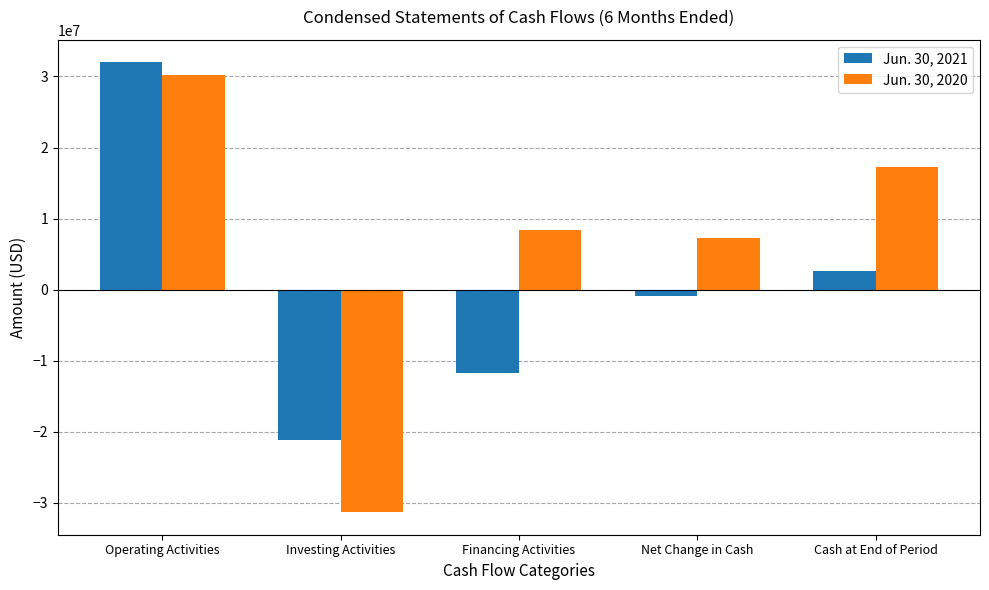

What is the highest value of the Jun. 30, 2020 series?

30186083